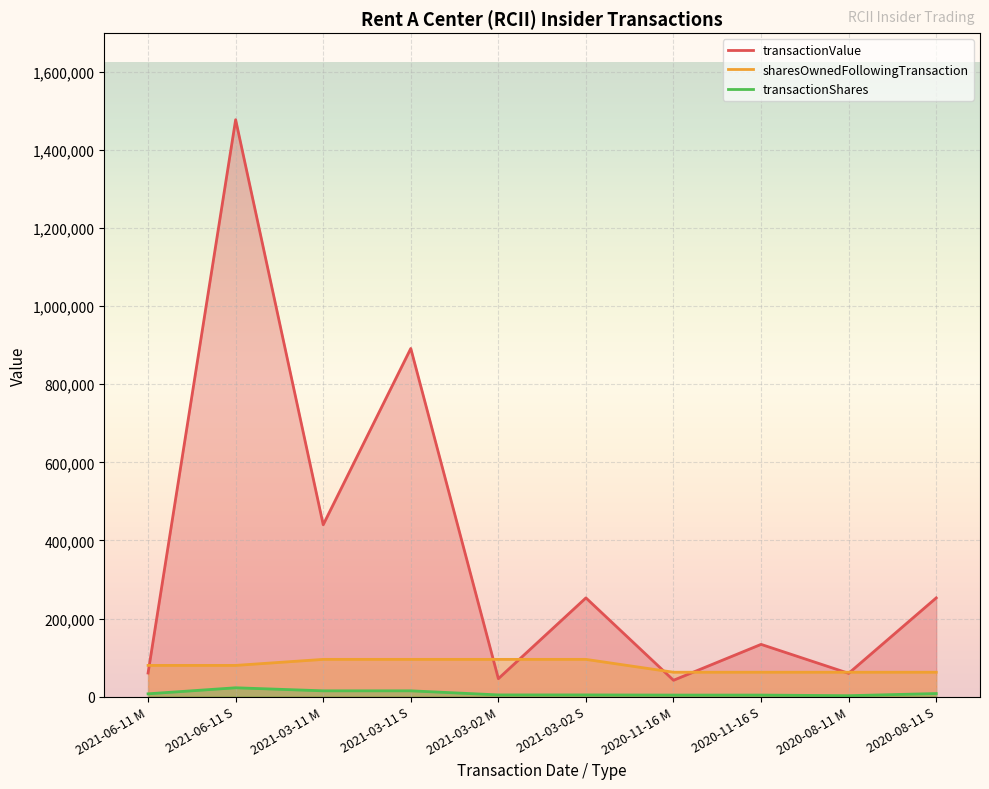

What are all the series names shown in the legend?

transactionValue, sharesOwnedFollowingTransaction, transactionShares